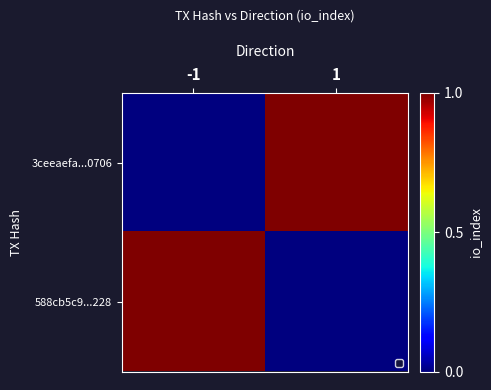

Reading right to left, list all the values displayed in this chart.

3ceeaefa...0706: 1=1	-1=0
588cb5c9...228: 1=0	-1=1